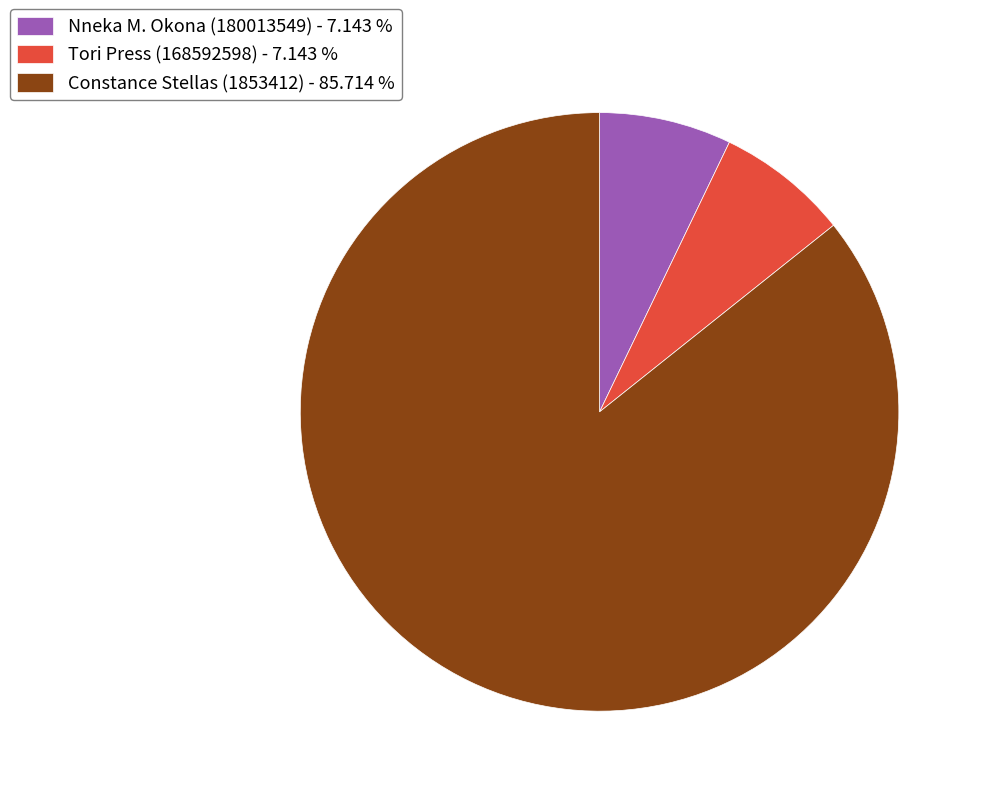

Does Constance Stellas (1853412) account for over 50% of the chart?

Yes